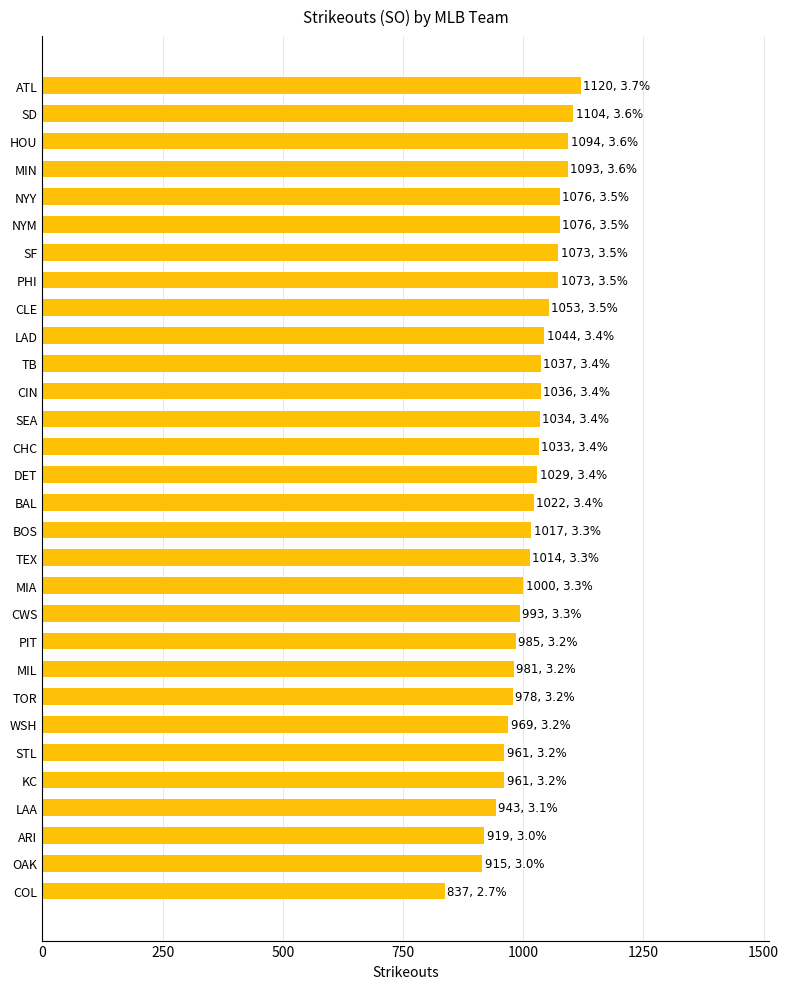

Approximately how many times larger is the value at TB compared to LAA?

1.1